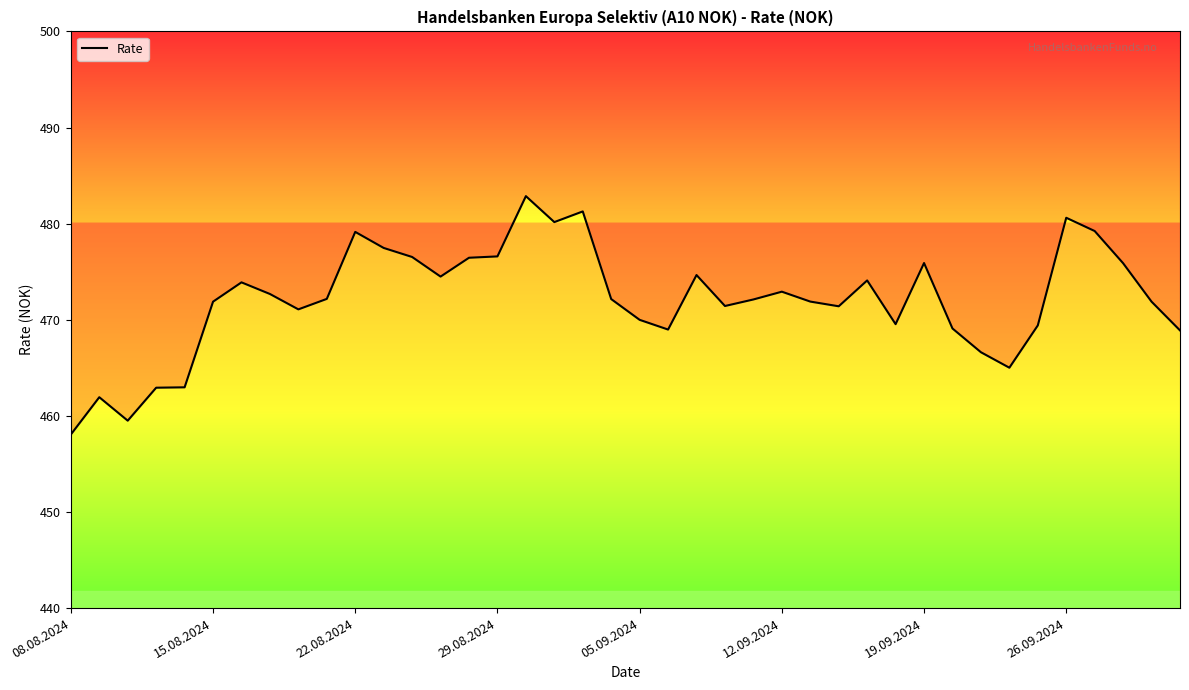

What is the average value?

472.1